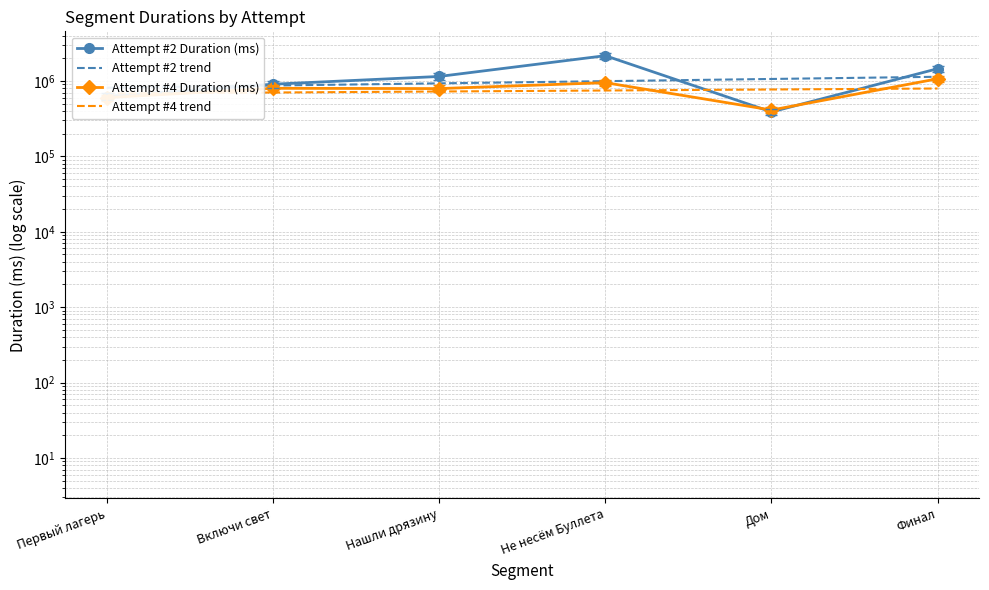

At which category does Attempt #2 Duration (ms) reach its first local peak?

Не несём Буллета